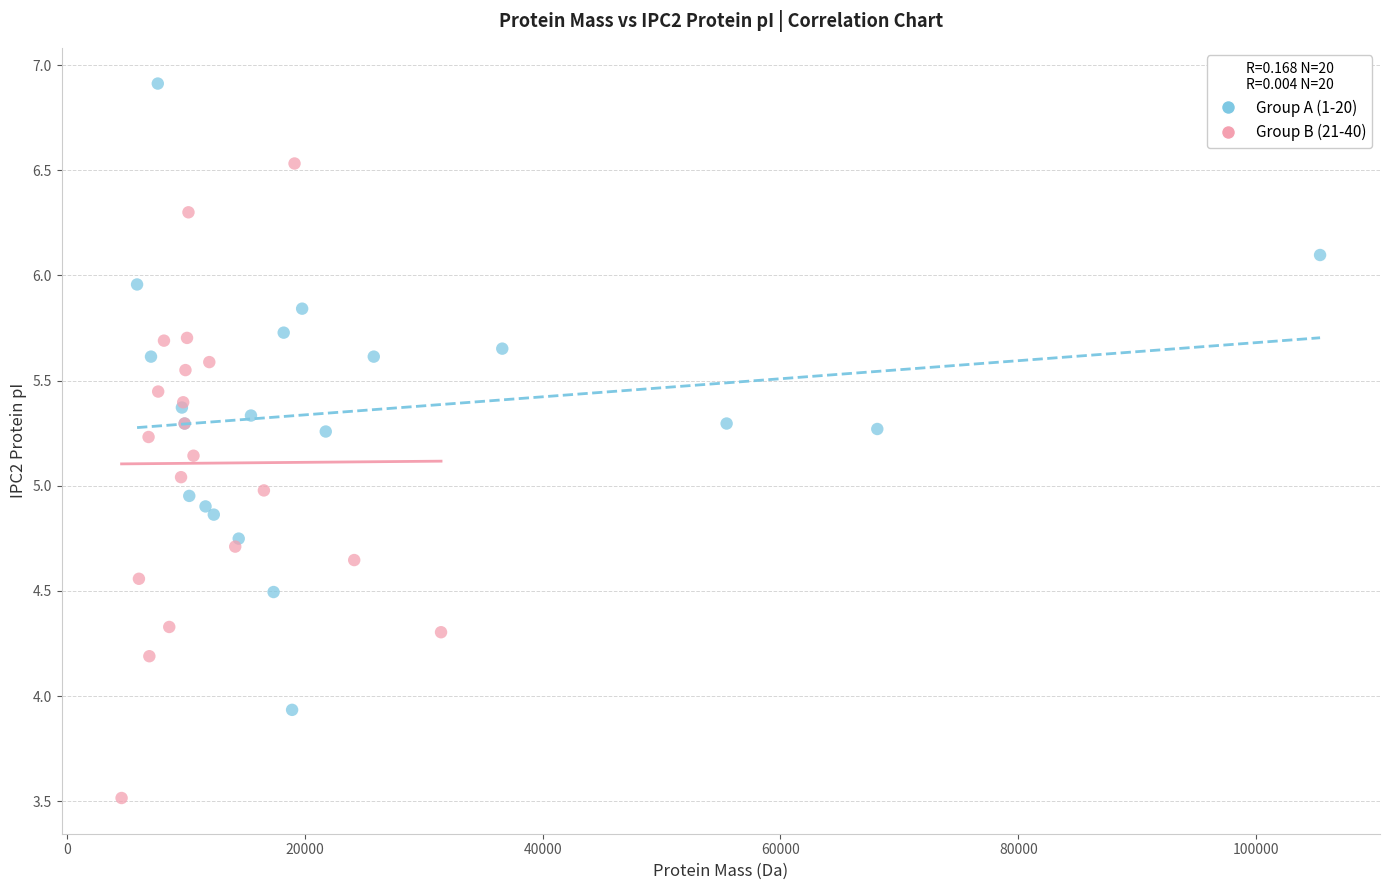

Which series reaches the minimum Y coordinate?

Group B (21-40)